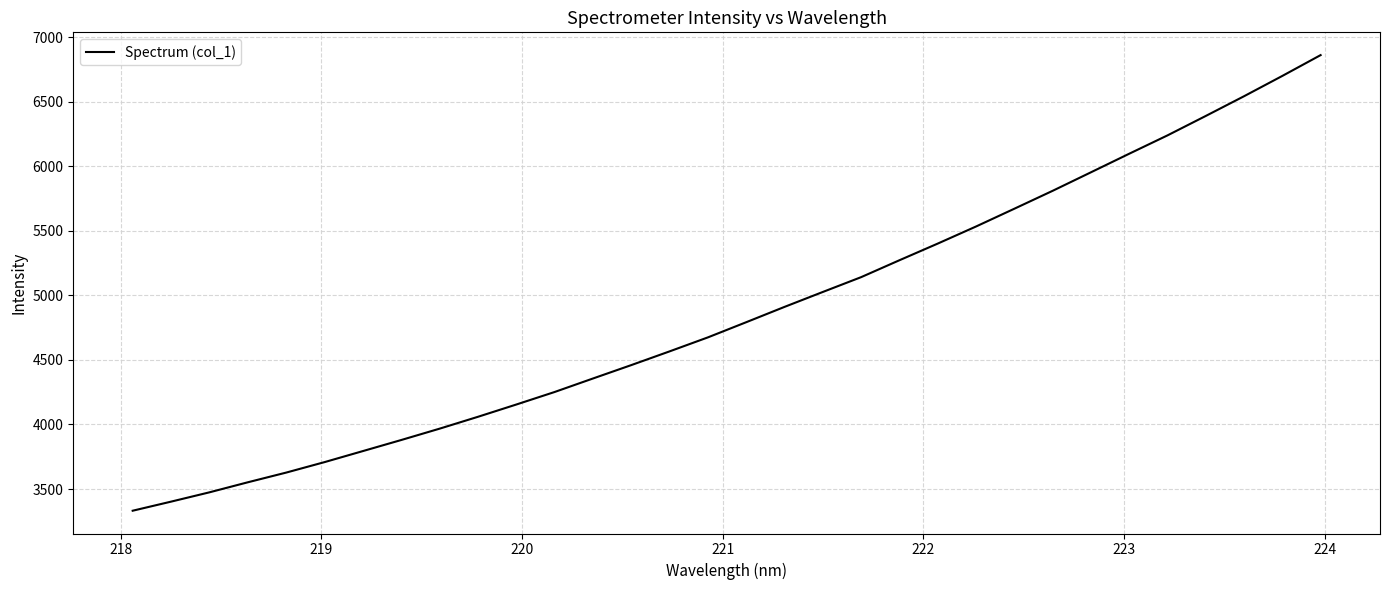

What is the minimum value shown in the chart?

3332.0